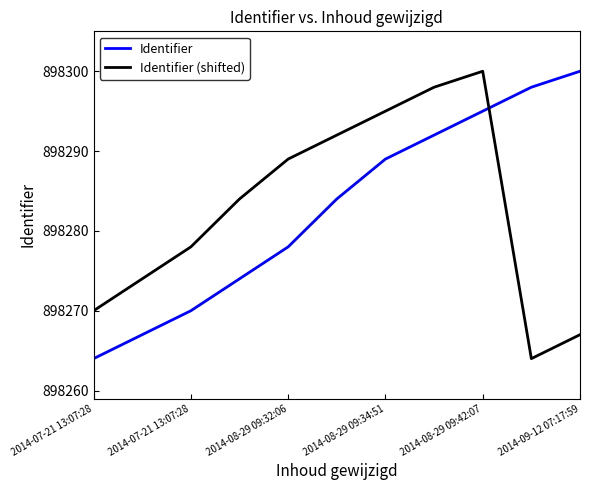

How many times do Identifier and Identifier (shifted) cross each other?

1